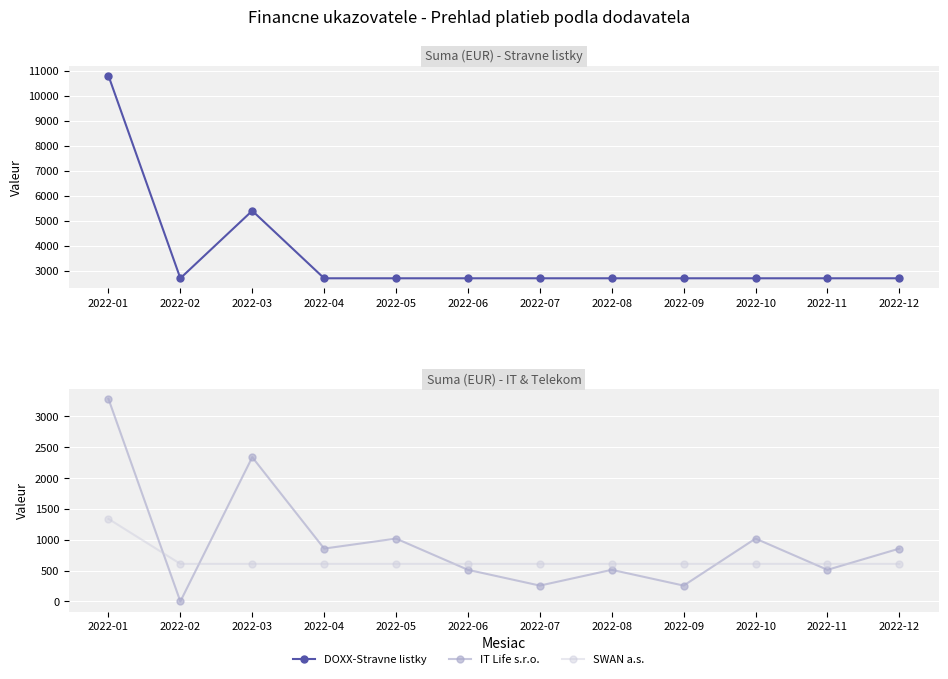

What is the total value across all series at 2022-06?

3821.6